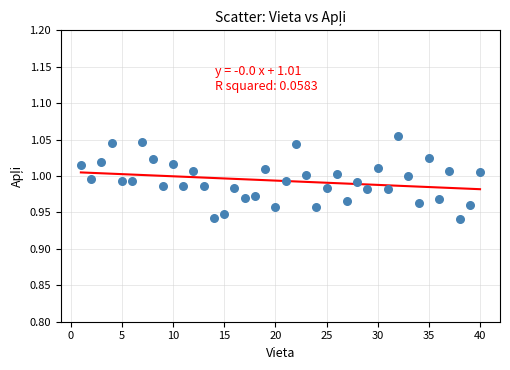

What is the range of X values (max minus min)?

39.0